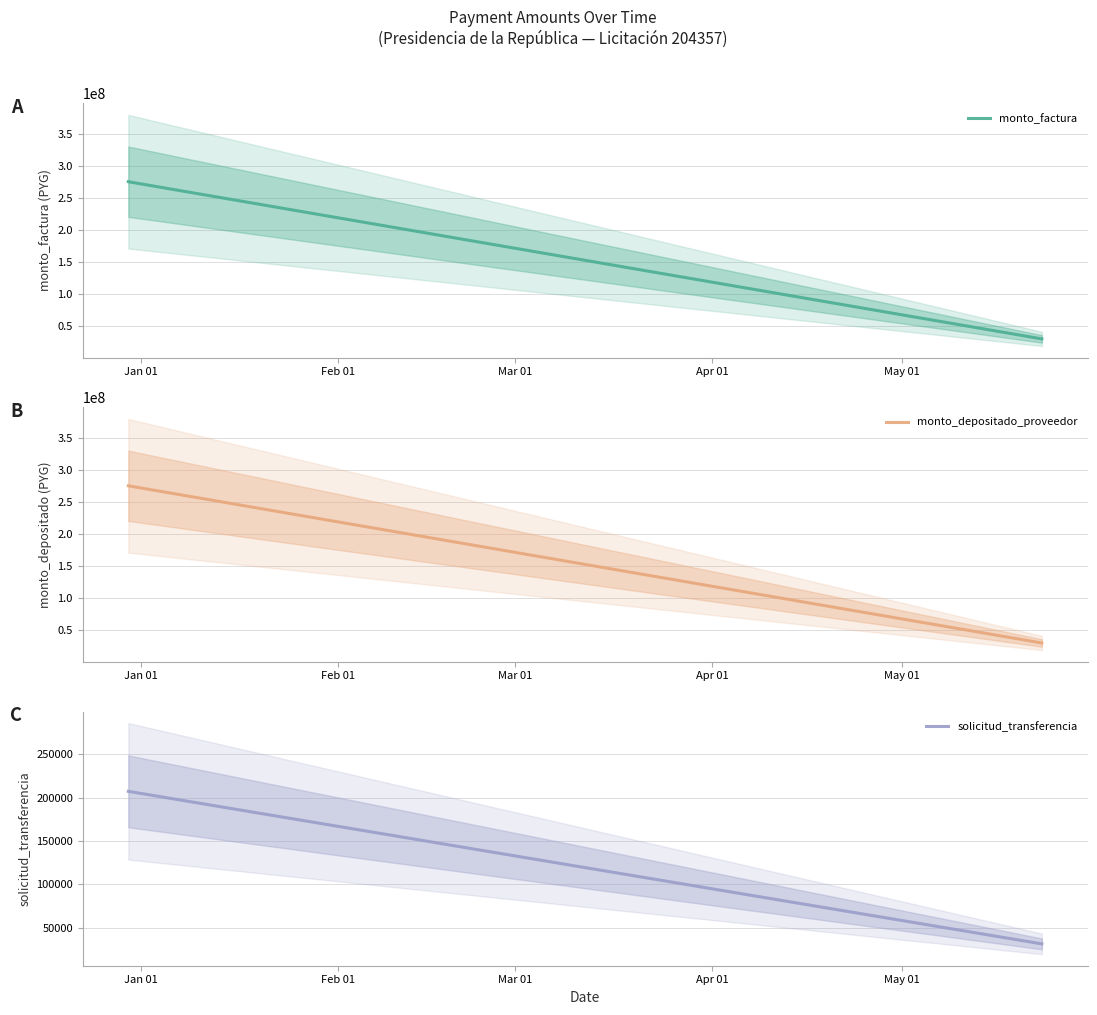

How many lines are shown in the chart?

3